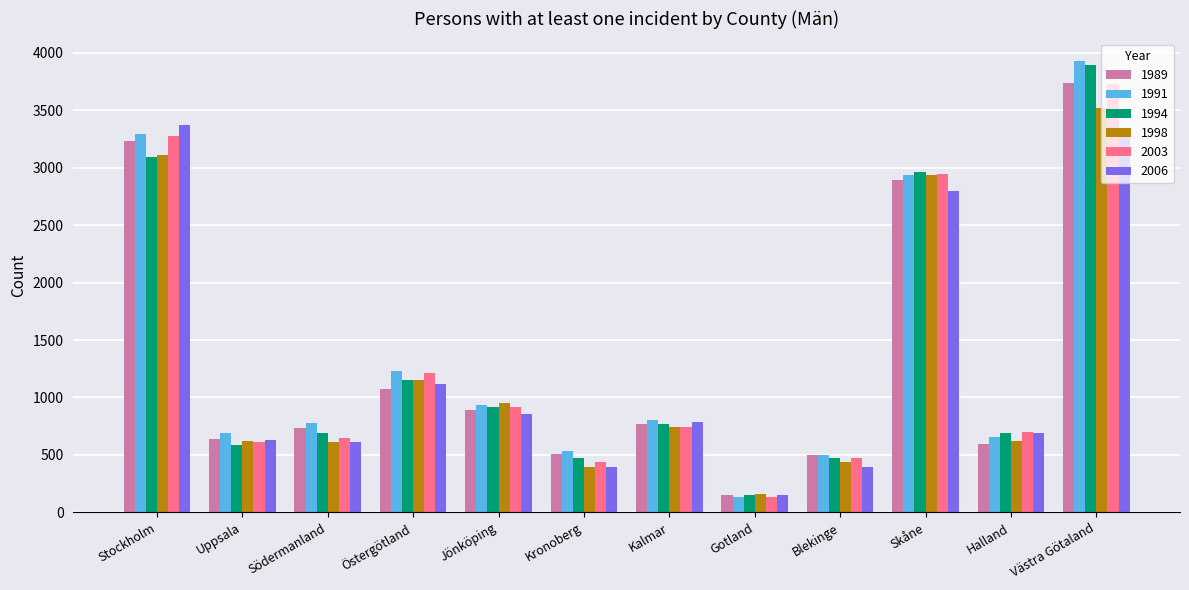

Read the 1998 value at Blekinge, to the nearest 100.

400